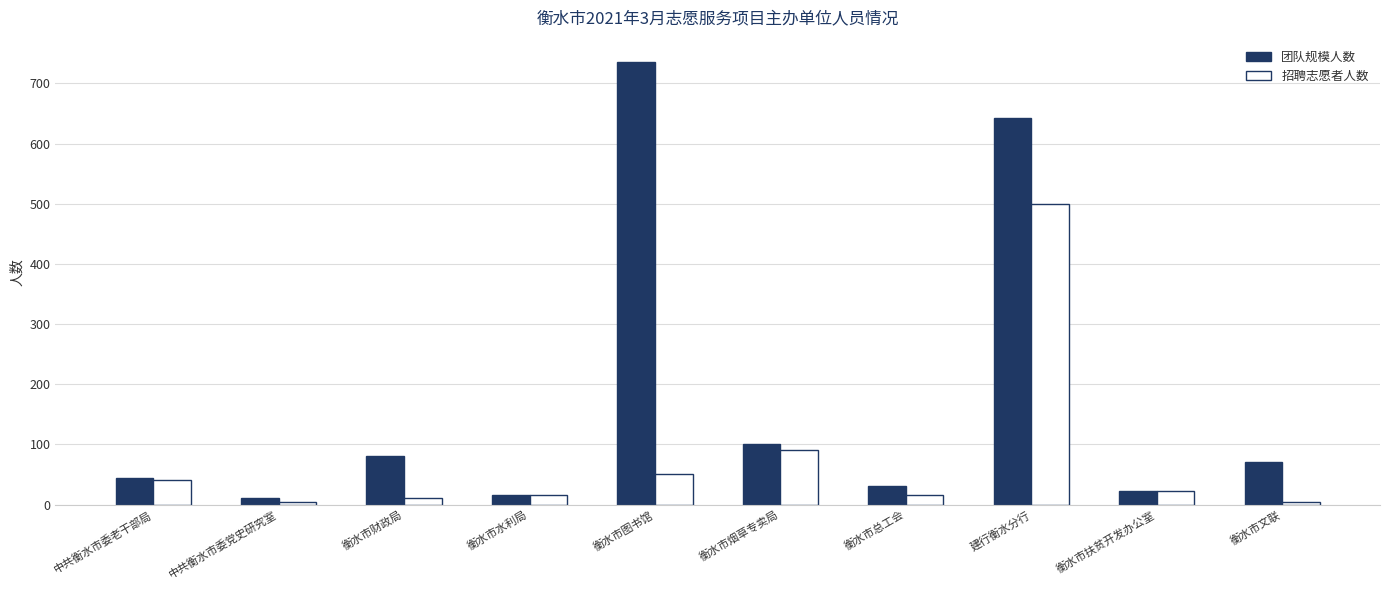

What is the average value of the 招聘志愿者人数 series?

75